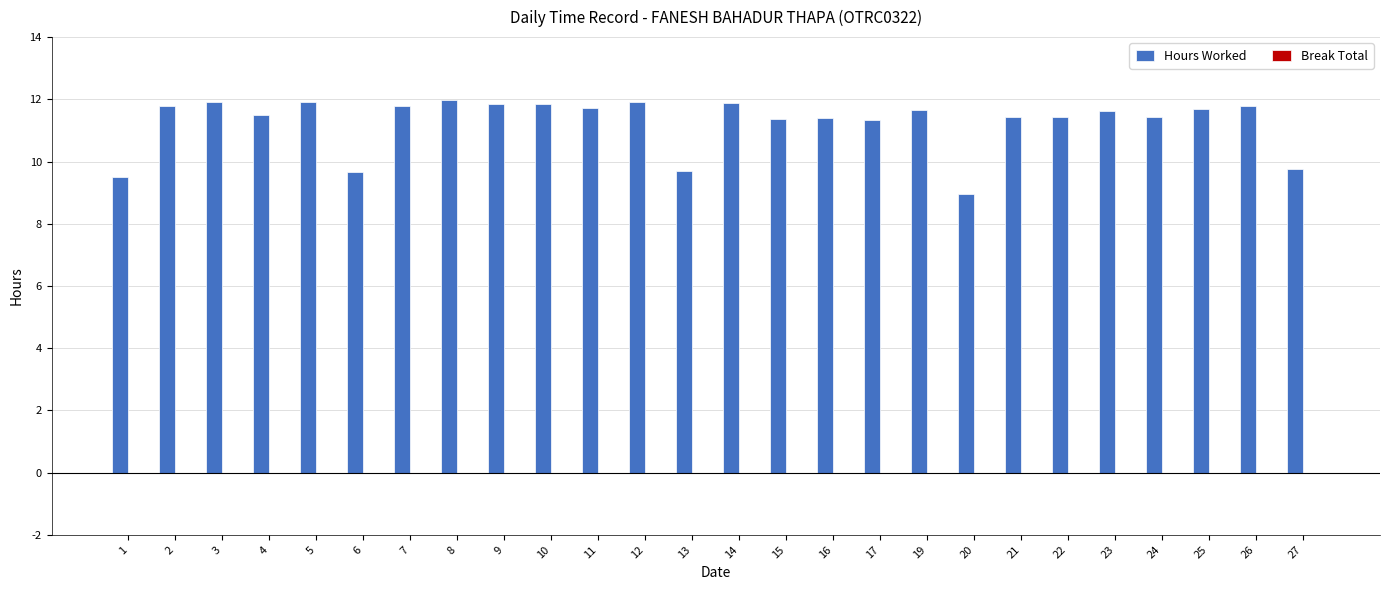

What is the ratio of the value at 24 to the value at 15?

1.0